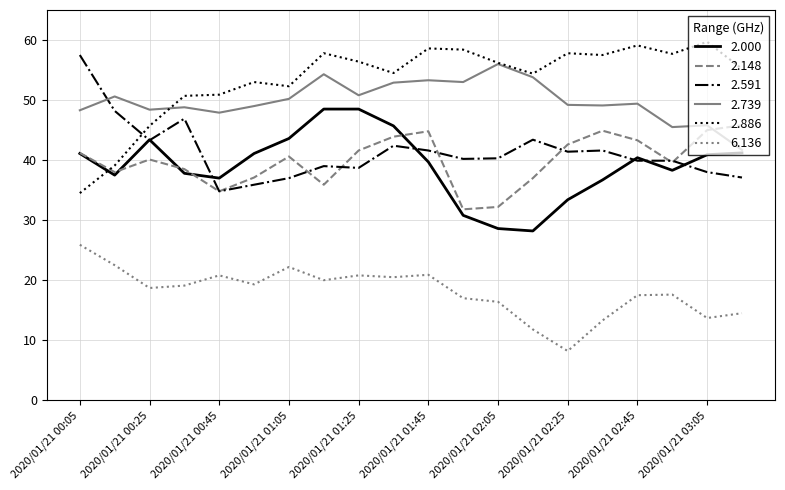

True or false: 6.136 has more than 2 points higher than both neighbors.

True